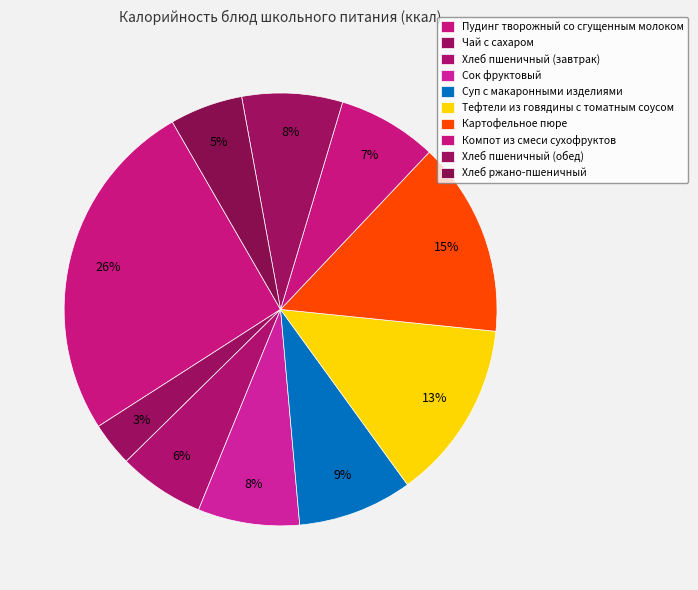

True or false: Пудинг творожный со сгущенным молоком accounts for 12% of the total.

False